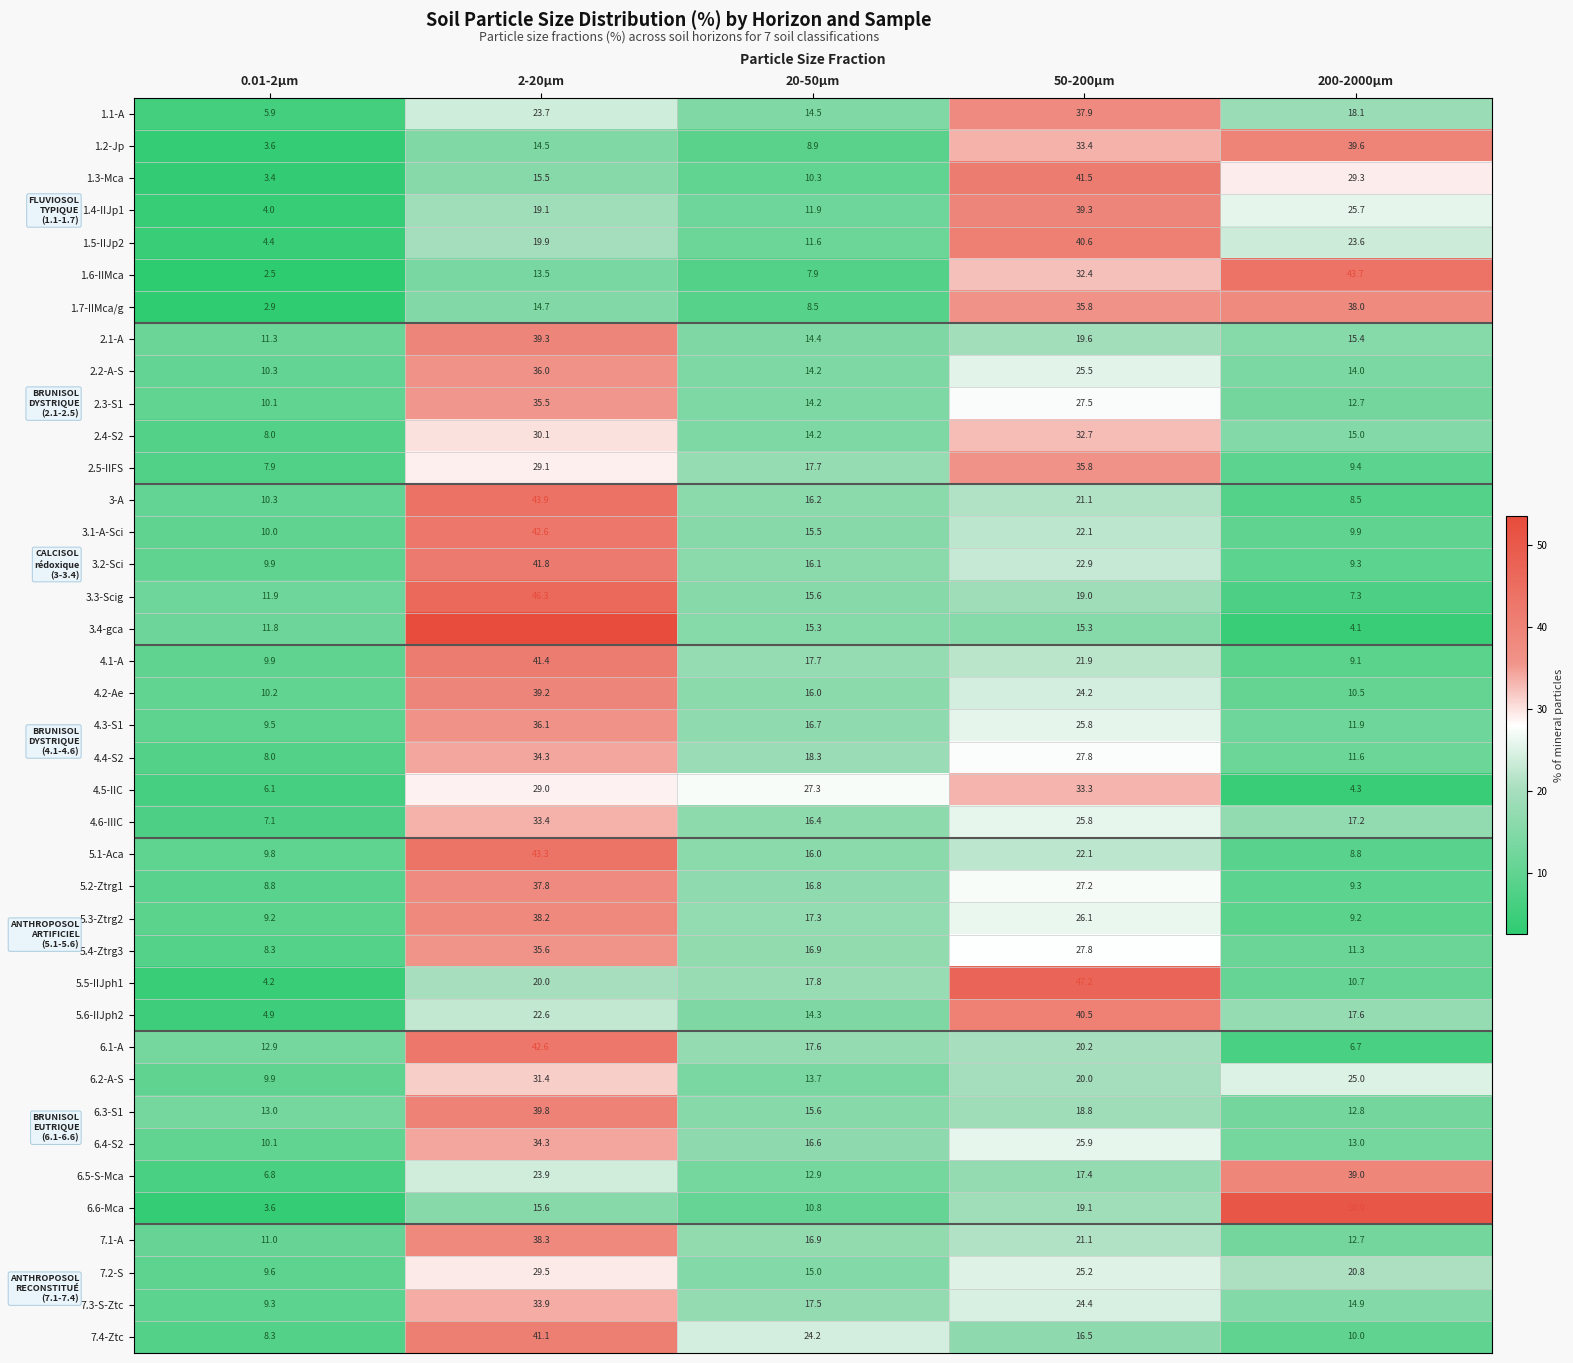

How many data points does each series have?

5